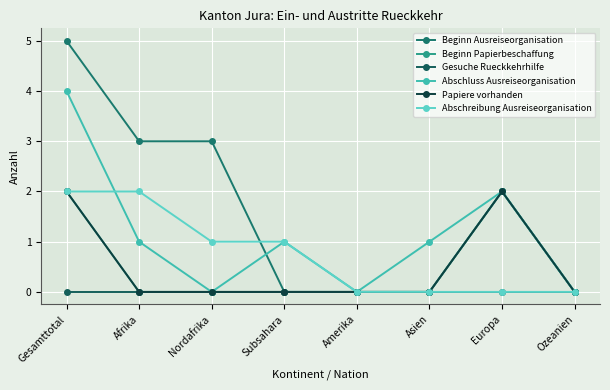

True or false: Beginn Ausreiseorganisation and Gesuche Rueckkehrhilfe intersect in this chart.

False